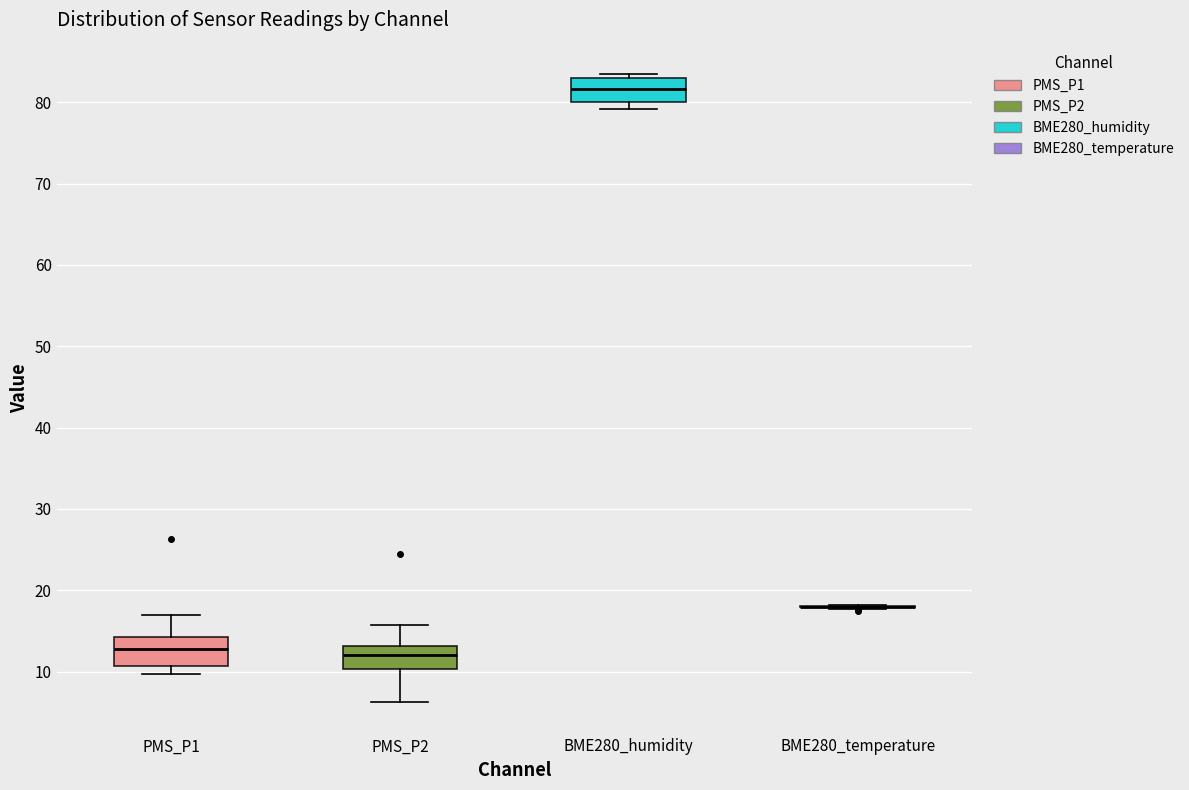

Reading left to right, transcribe this box plot: for each box, give where its median line is, the range the box spans, and where its two whiskers end, as read against the y-axis. The values are not printed on the chart, so give them approximately, as read against the axis.

PMS_P1: median 13, box 11 to 14, whiskers 10 to 17
PMS_P2: median 12, box 10 to 13, whiskers 6 to 16
BME280_humidity: median 82, box 80 to 83, whiskers 79 to 83 (just above the box's upper edge)
BME280_temperature: box collapsed to a line at 18, whiskers 18 to 18